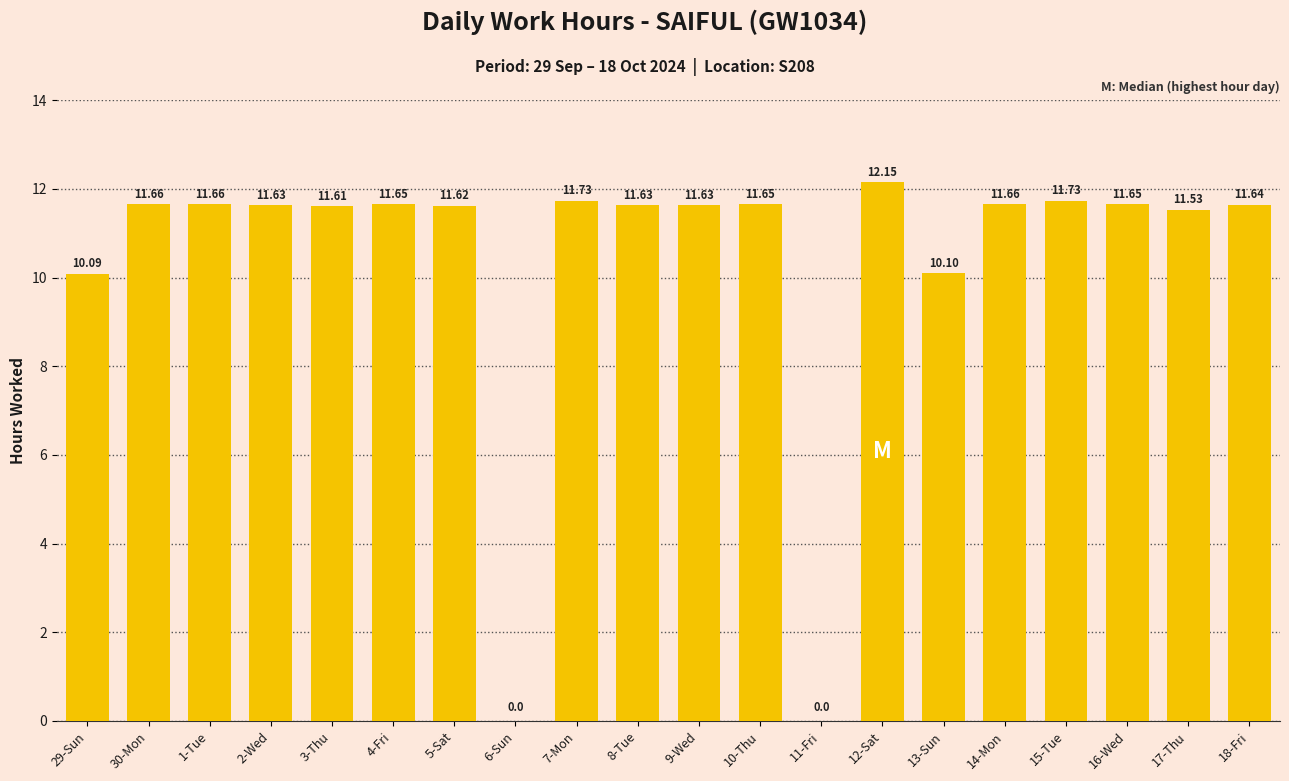

What is the sum of all values?

207.0